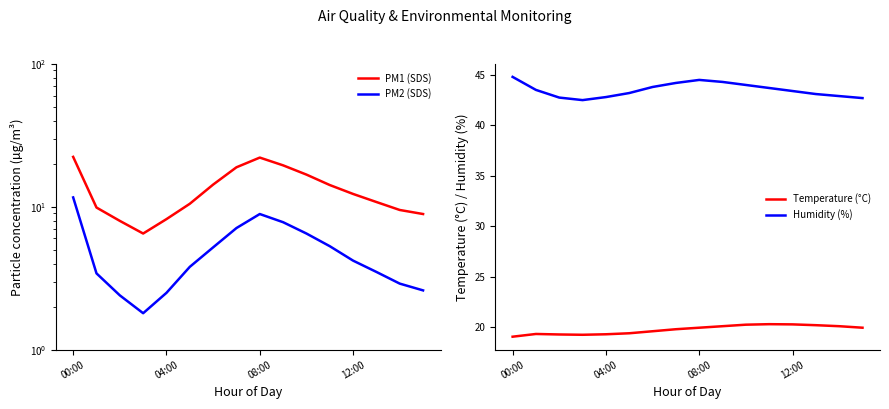

What is the minimum value for Humidity (%)?

42.5